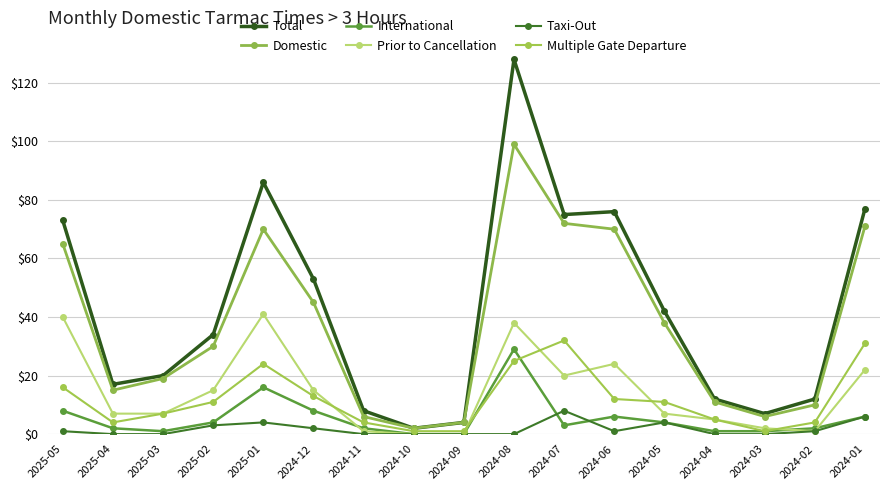

At how many categories does at least one series exceed 11?

13